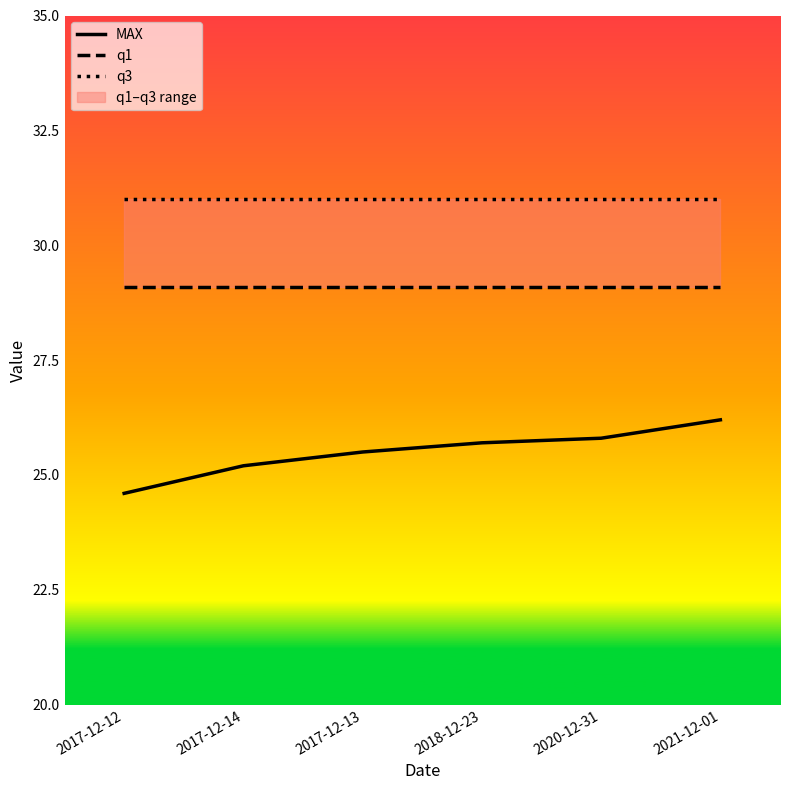

Reading right to left, extract all data points from this chart.

MAX: 2021-12-01=26.2	2020-12-31=25.8	2018-12-23=25.7	2017-12-13=25.5	2017-12-14=25.2	2017-12-12=24.6
q1: 2021-12-01=29.1	2020-12-31=29.1	2018-12-23=29.1	2017-12-13=29.1	2017-12-14=29.1	2017-12-12=29.1
q3: 2021-12-01=31.0	2020-12-31=31.0	2018-12-23=31.0	2017-12-13=31.0	2017-12-14=31.0	2017-12-12=31.0